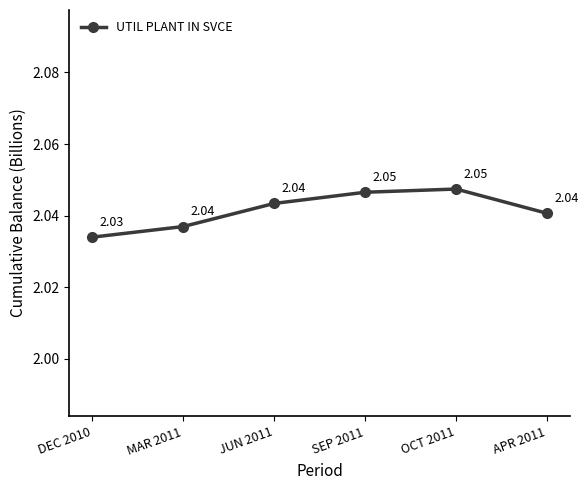

Which has a higher value, DEC 2010 or MAR 2011?

MAR 2011